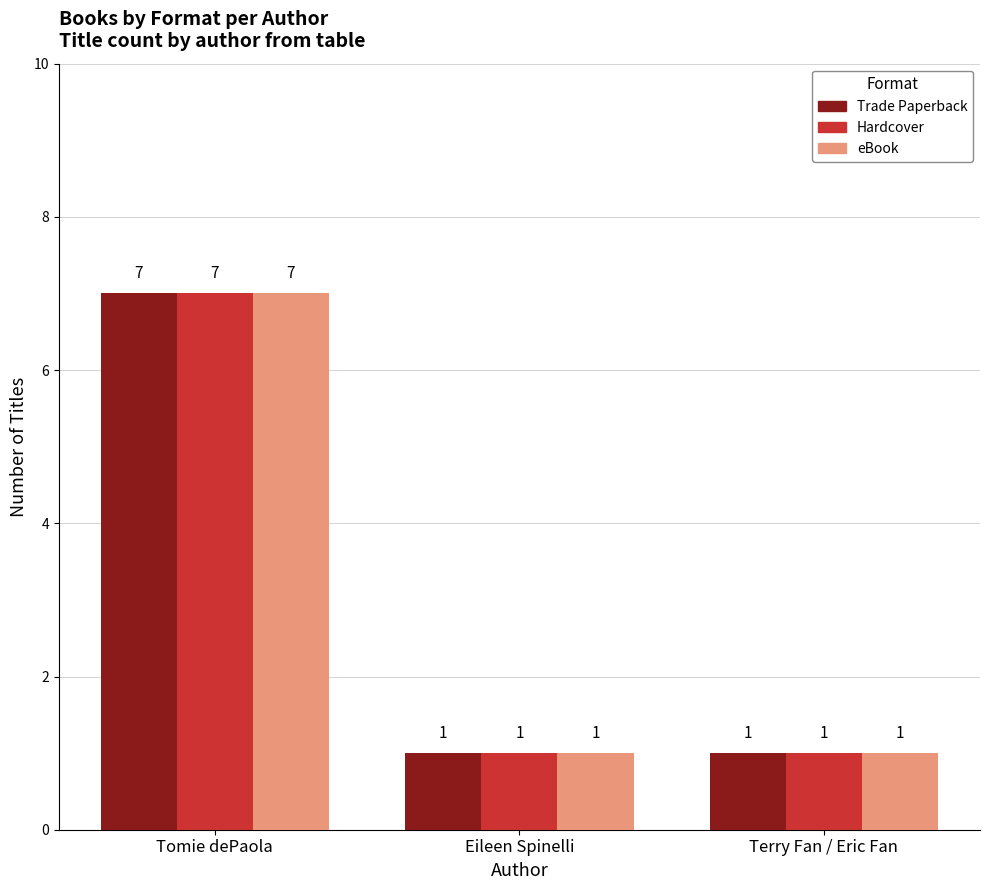

What is the label of the 2nd bar from the left?

Eileen Spinelli